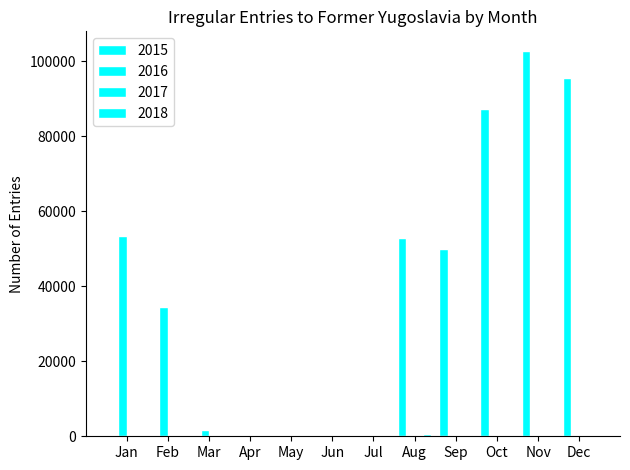

What is the difference between the maximum and second lowest values in the 2015 series?

102776